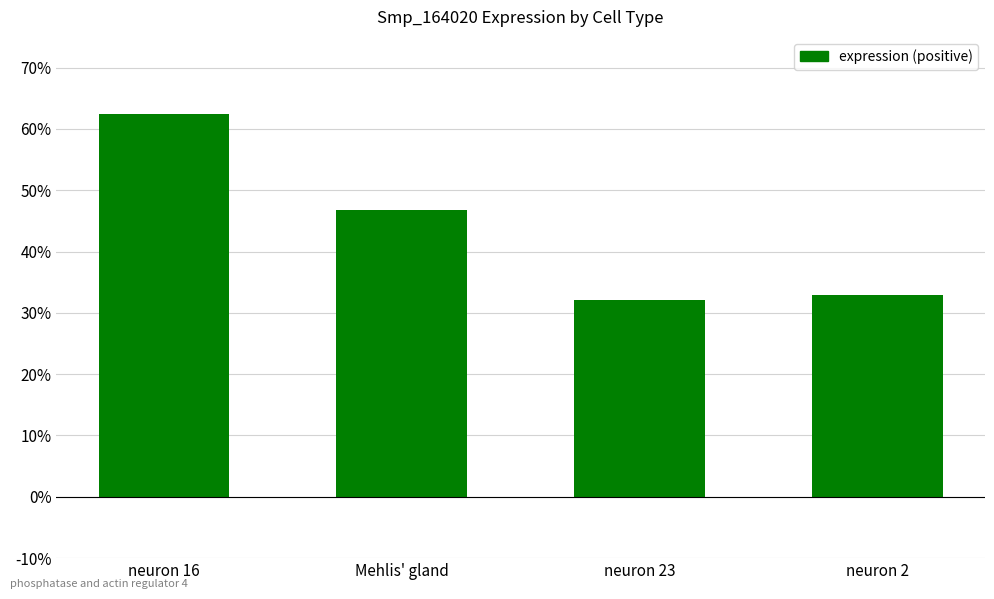

What is the label of the 3rd bar from the left?

neuron 23